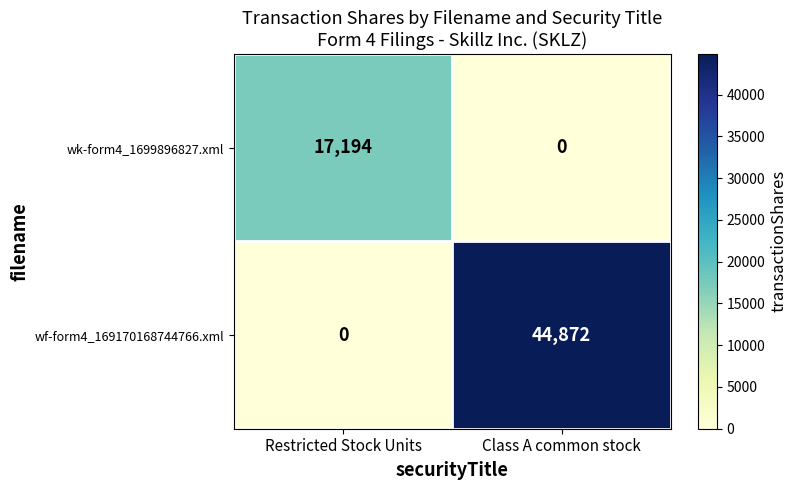

Which series changed the most between Restricted Stock Units and Class A common stock?

wf-form4_169170168744766.xml